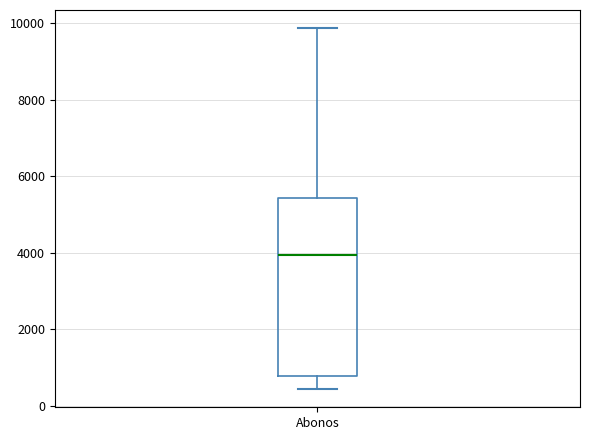

Transcribe this box plot: give where the median line is, the range the box spans, and where the two whiskers end, as read against the y-axis. The values are not printed on the chart, so give them approximately, as read against the axis.

median 4000, box 800 to 5400, whiskers 400 to 9800